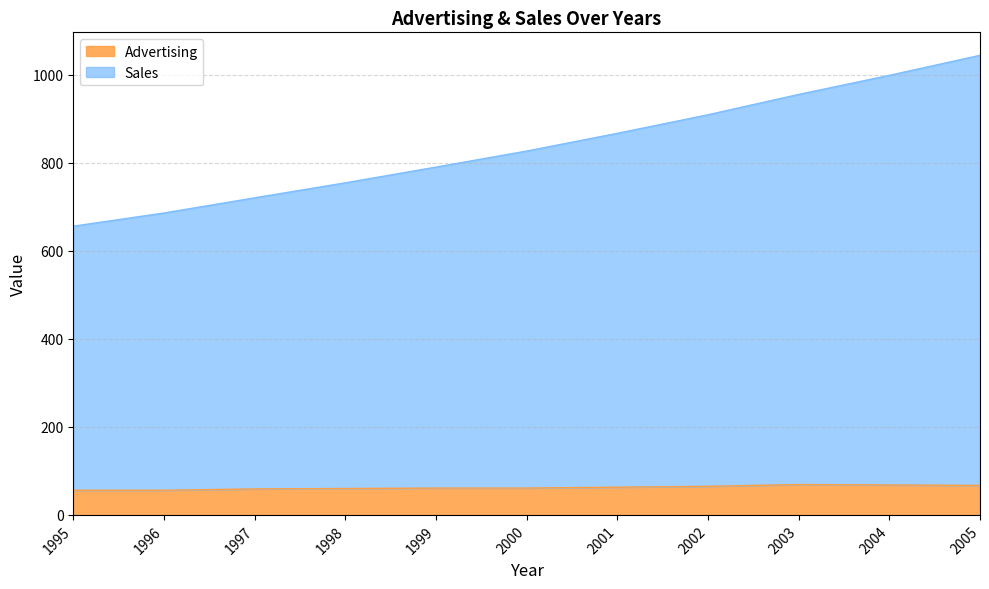

How many data points does each series have?

11